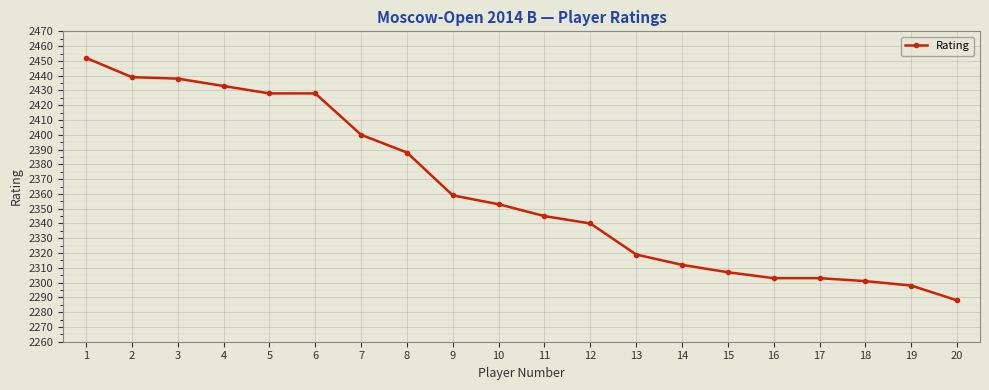

At which category does the chart reach its minimum across all series?

20